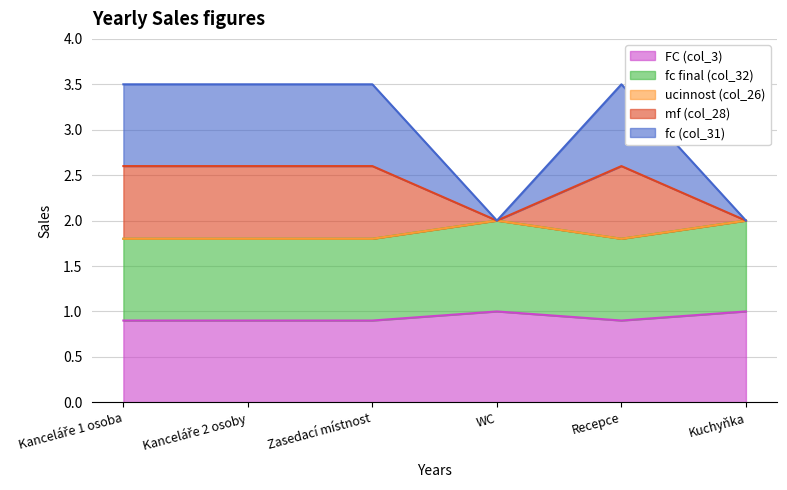

What is the value of the fc (col_31) point at the 3rd from the left?

3.5